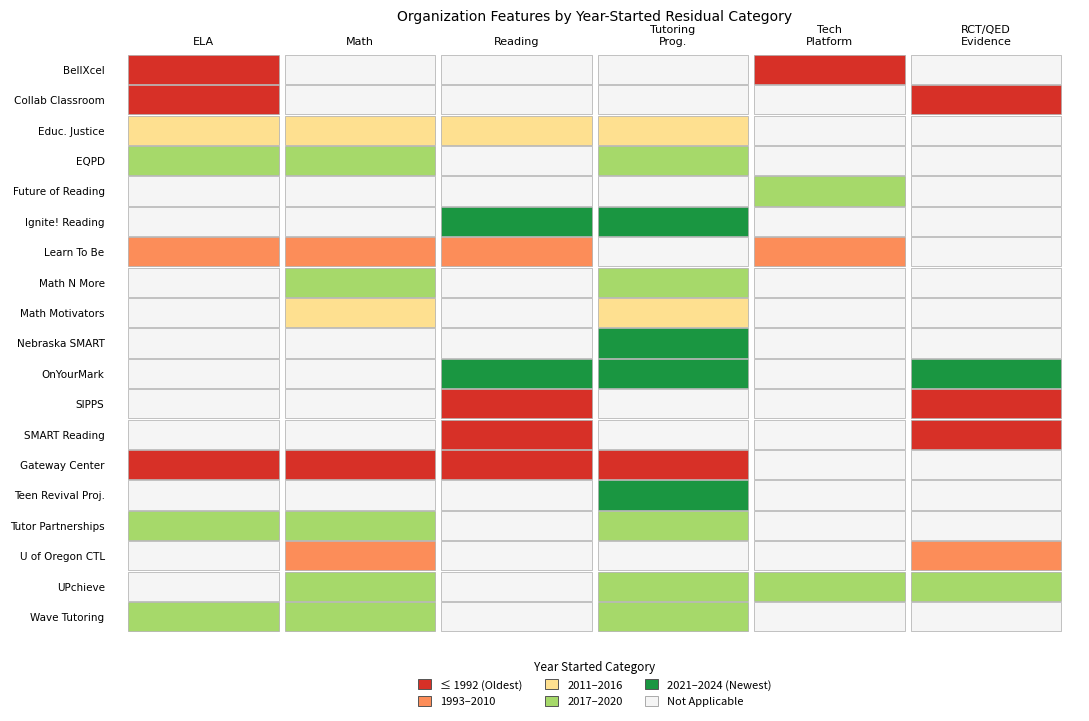

Rank the categories by BellXcel value from lowest to highest.

1, 2, 3, 4, 5, 0